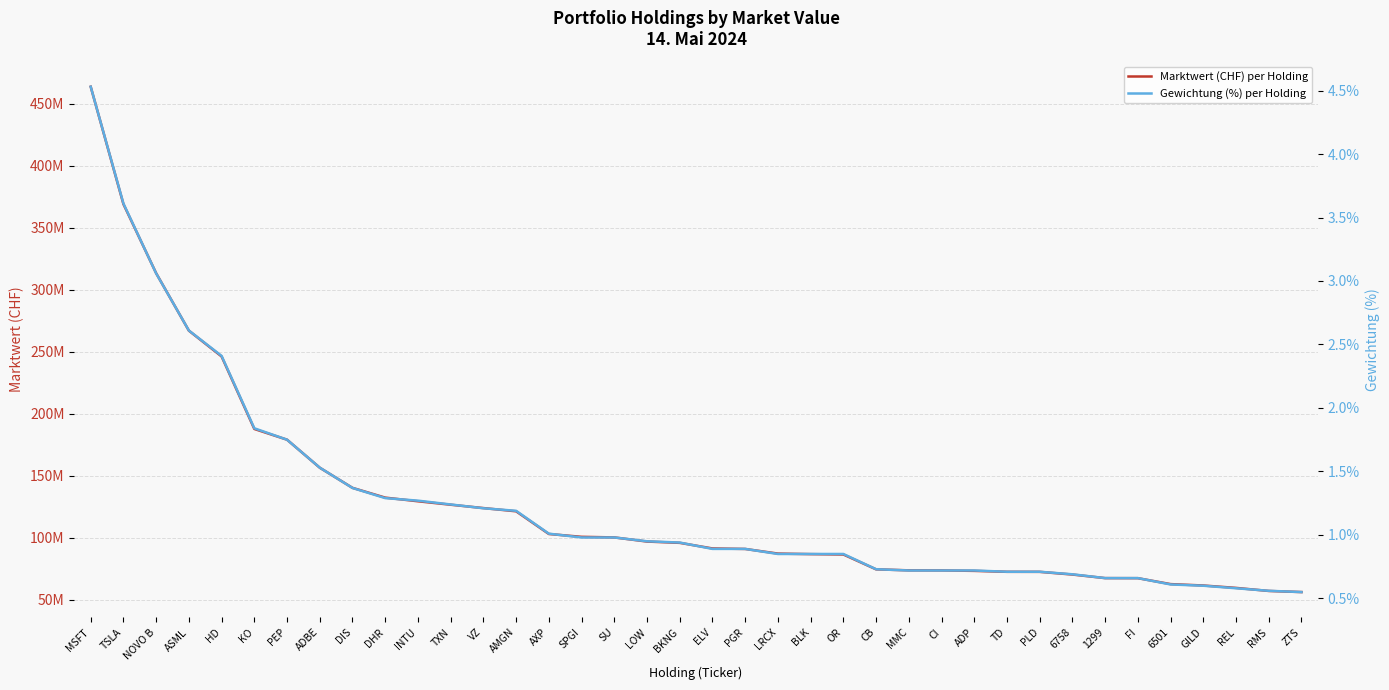

What are all the series names shown in the legend?

Marktwert (CHF) per Holding, Gewichtung (%) per Holding